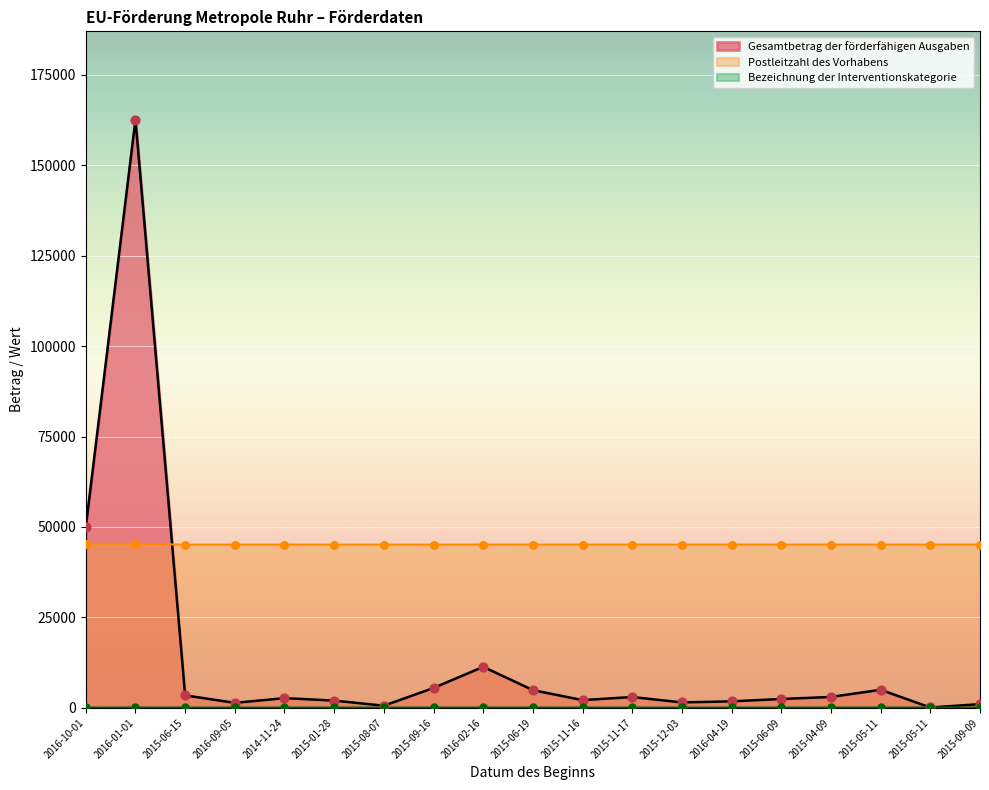

Which series contains the highest Y value?

Gesamtbetrag